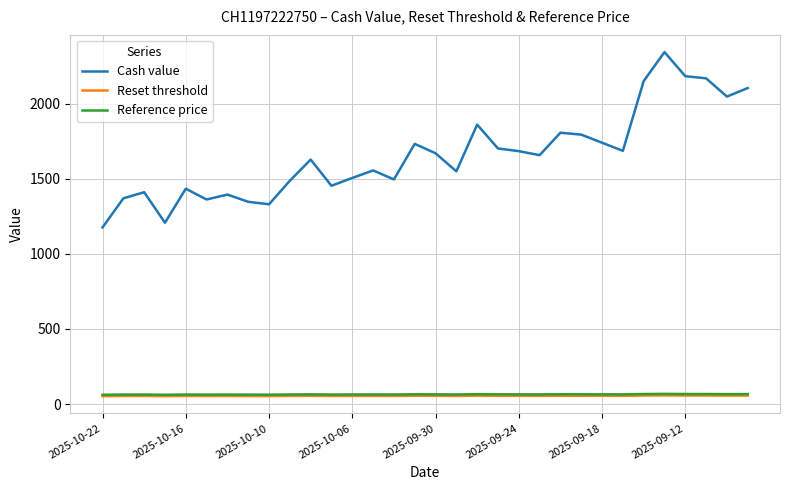

Which series has the largest range (max minus min)?

Cash value